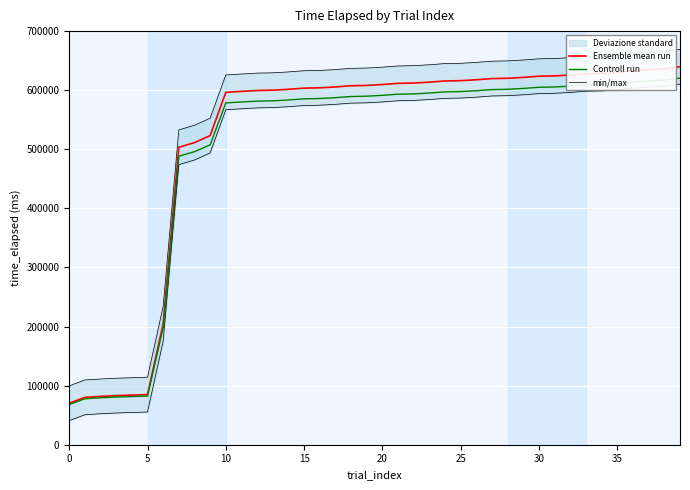

What is the average value of the min/max series?

547213.3